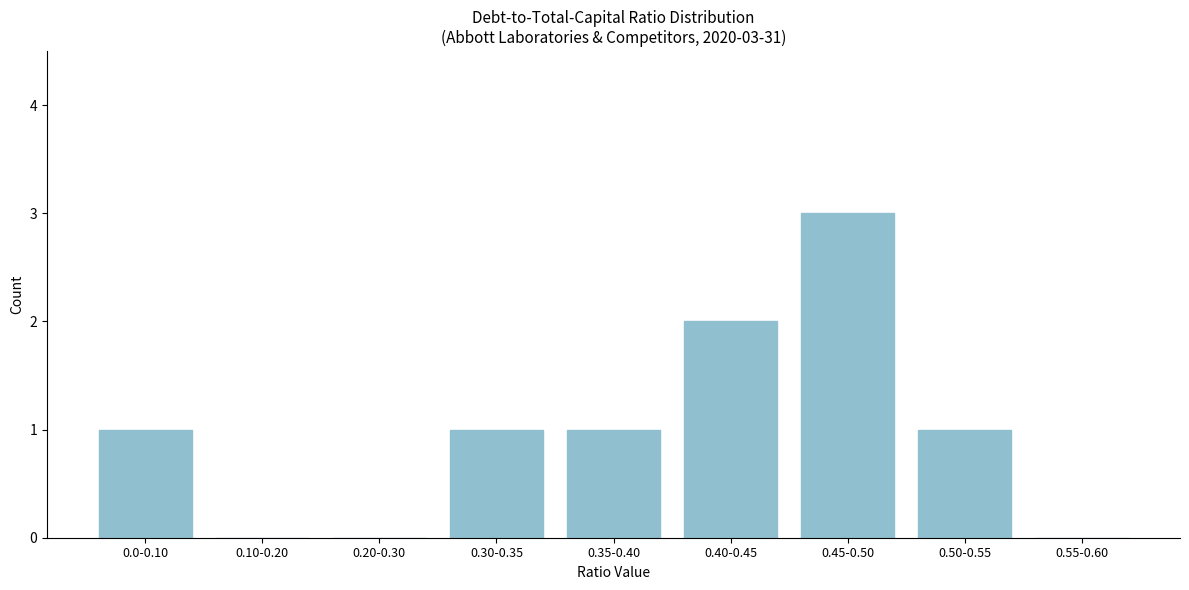

Reading left to right, list all the values displayed in this chart.

0.0-0.10=1	0.10-0.20=0	0.20-0.30=0	0.30-0.35=1	0.35-0.40=1	0.40-0.45=2	0.45-0.50=3	0.50-0.55=1	0.55-0.60=0